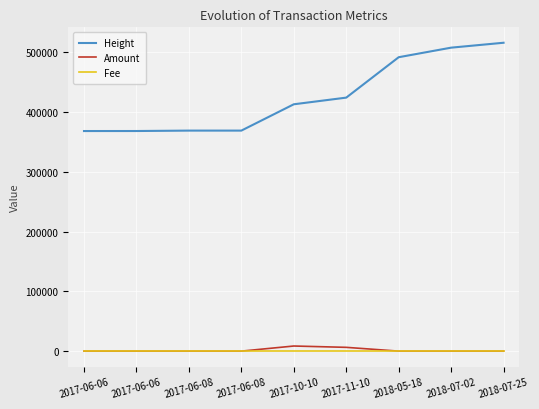

What is the spread (max minus min) of values at 2017-11-10?

424120